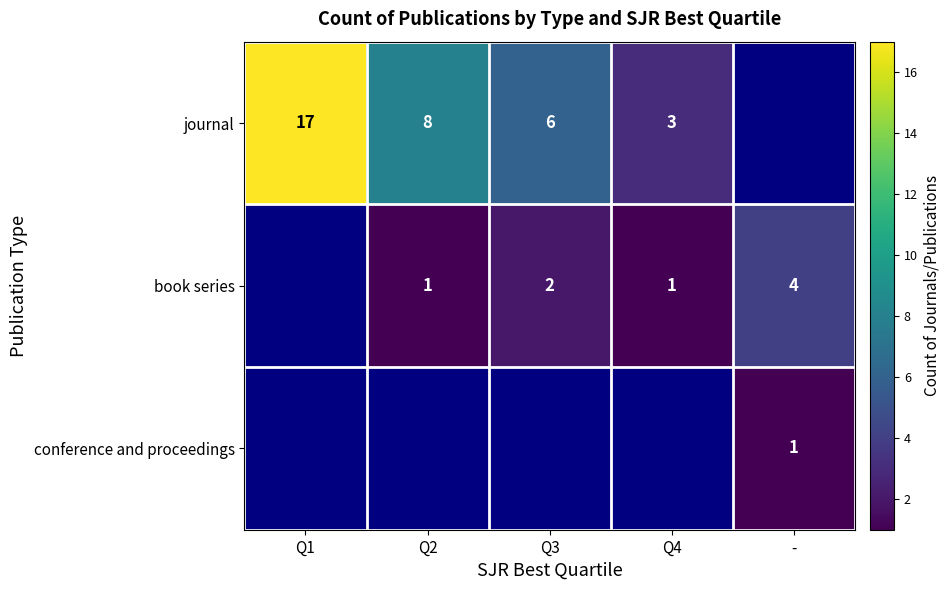

The value of journal at Q1 is 17. True or false?

True